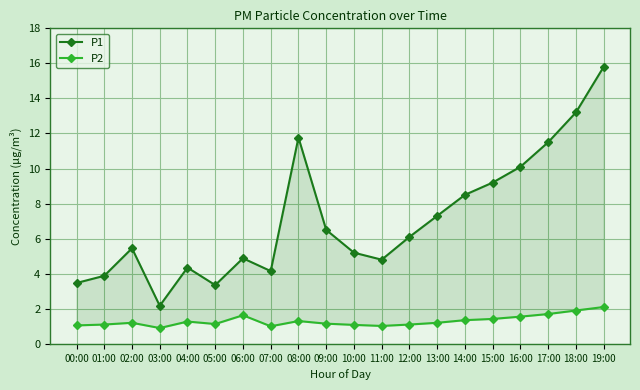

Which series has the largest range (max minus min)?

P1